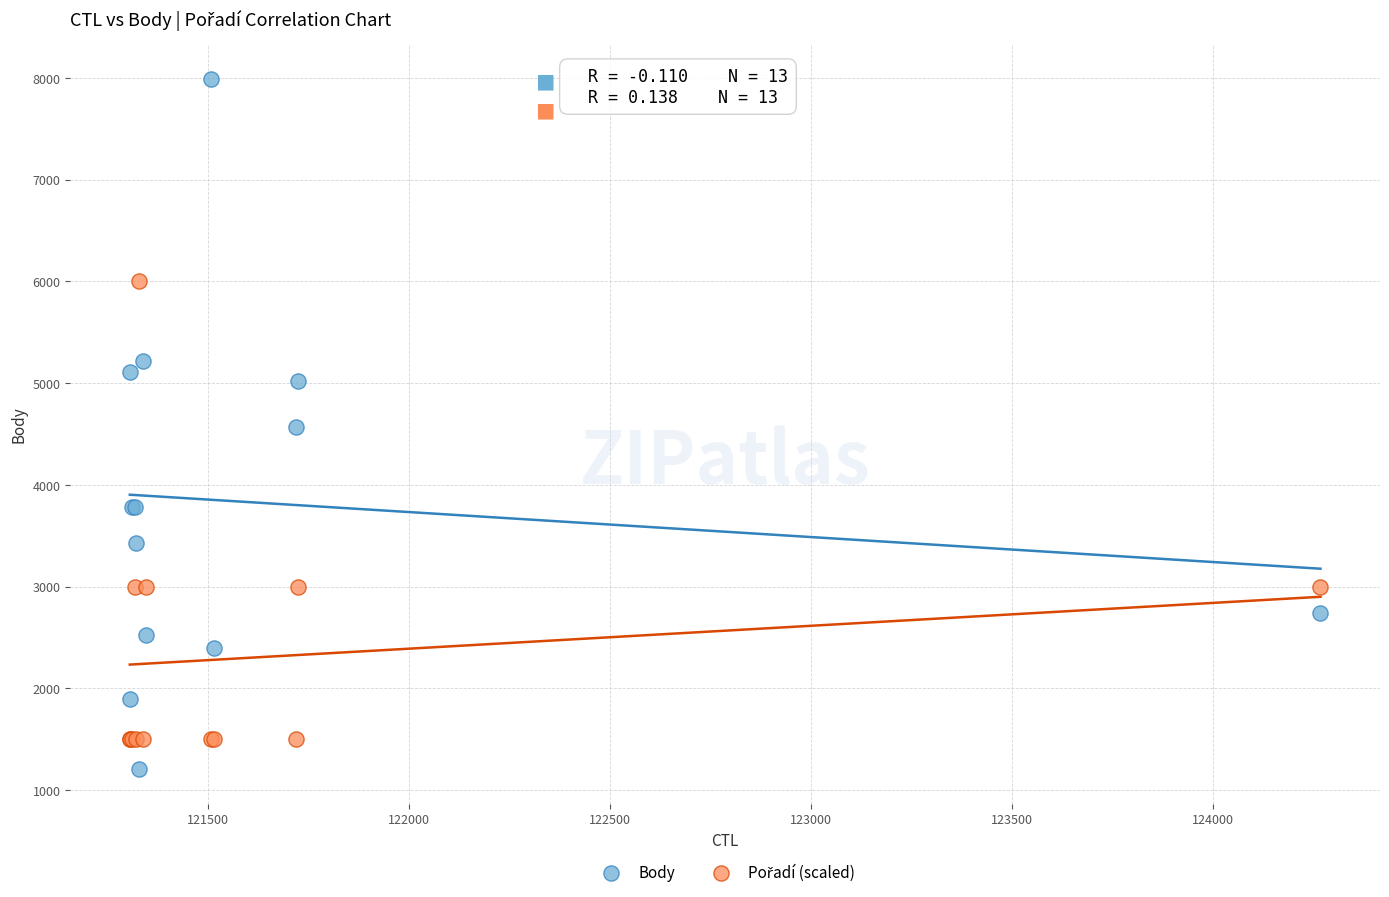

Which series reaches the maximum Y coordinate?

Body